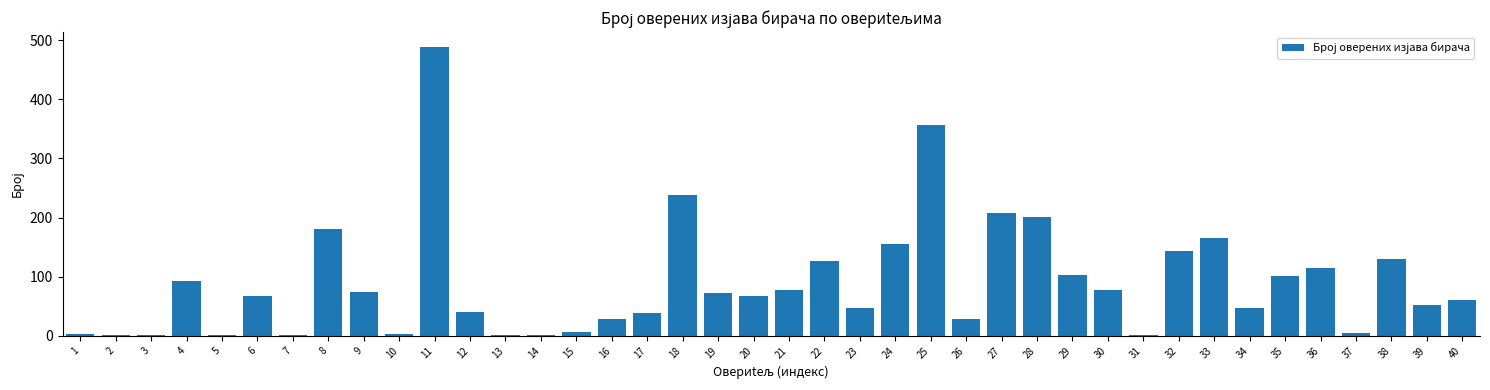

What is the greatest value displayed?

489